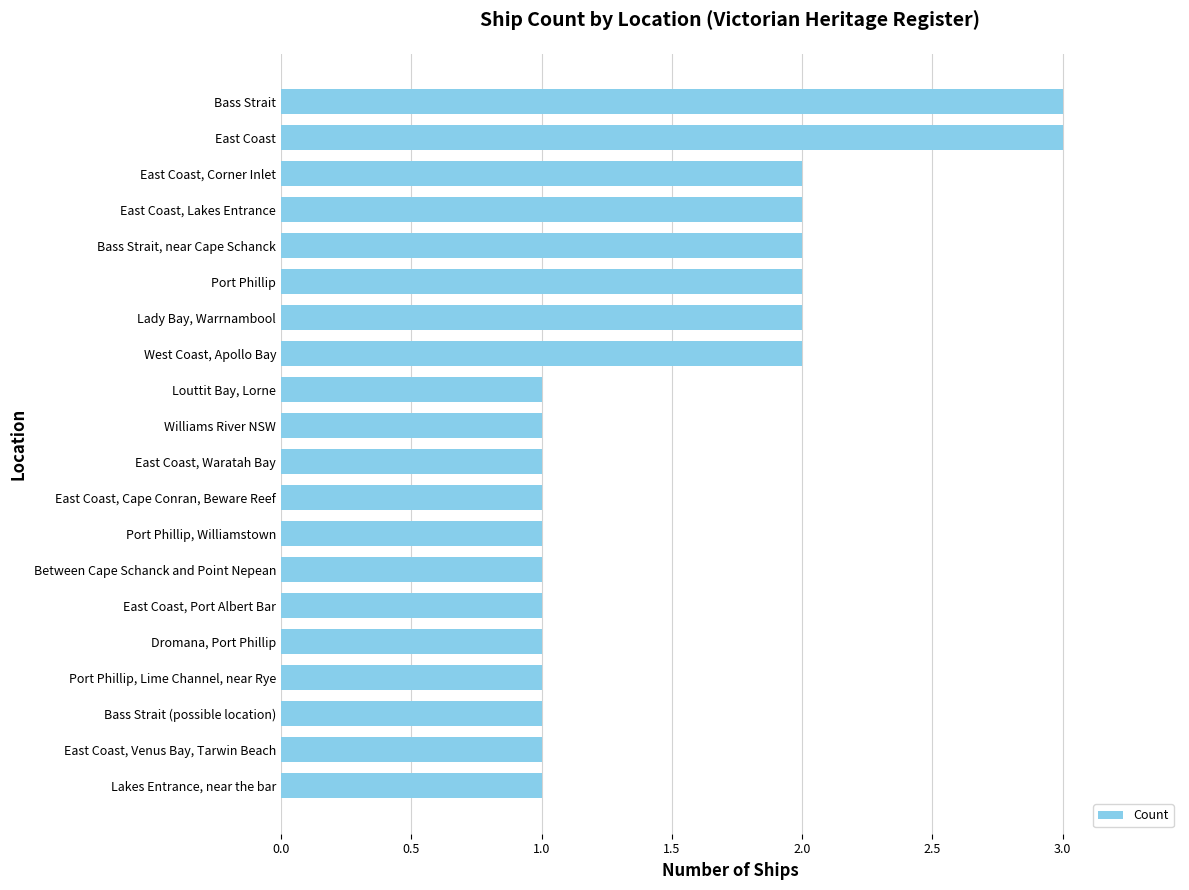

Which has a higher value, East Coast, Cape Conran, Beware Reef or West Coast, Apollo Bay?

West Coast, Apollo Bay